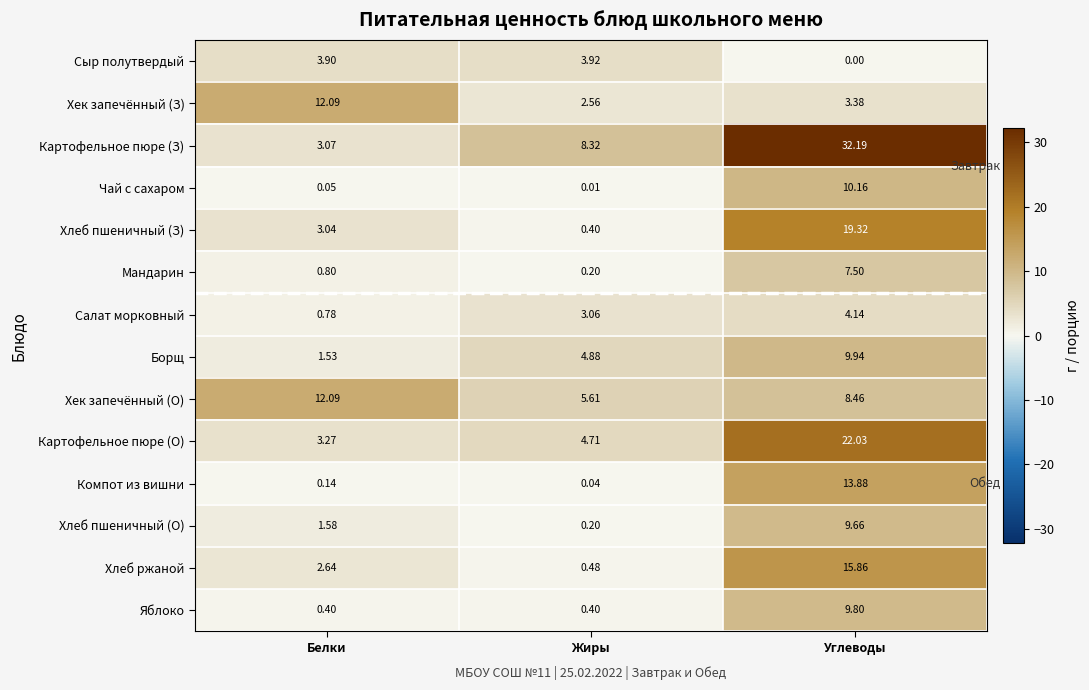

At which label does Борщ first exceed 4?

Жиры